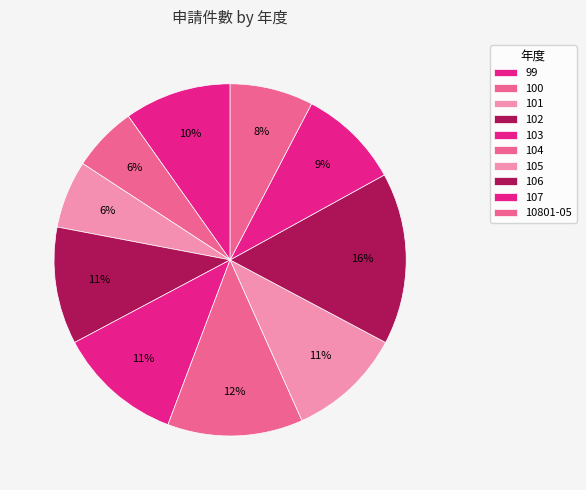

The 99 slice represents 1% of the pie. True or false?

False